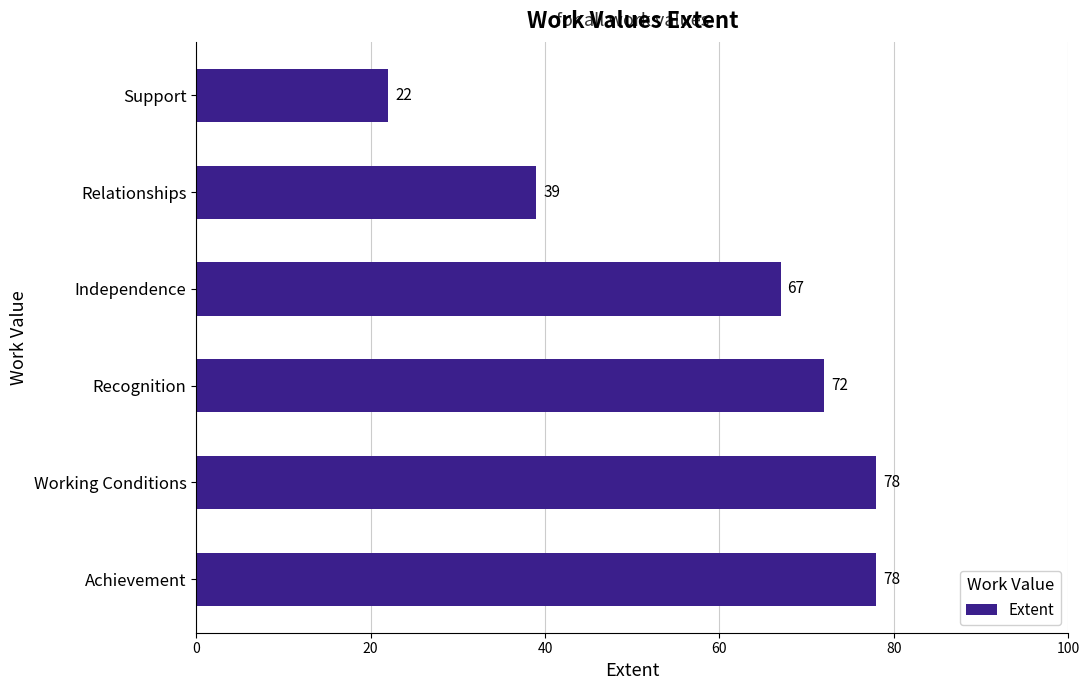

What is the ratio of the value at Recognition to the value at Support?

3.3